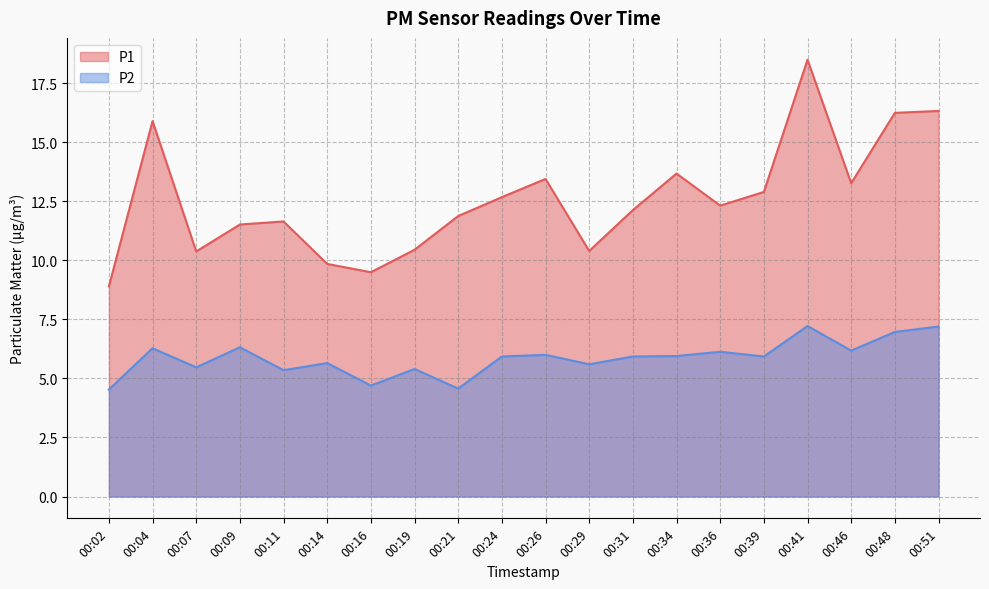

Reading left to right, what are all the values shown in this chart?

P1: 00:02=8.9	00:04=15.9	00:07=10.4	00:09=11.5	00:11=11.7	00:14=9.8	00:16=9.5	00:19=10.4	00:21=11.9	00:24=12.7	00:26=13.4	00:29=10.4	00:31=12.1	00:34=13.7	00:36=12.3	00:39=12.9	00:41=18.5	00:46=13.3	00:48=16.2	00:51=16.3
P2: 00:02=4.5	00:04=6.3	00:07=5.5	00:09=6.3	00:11=5.3	00:14=5.7	00:16=4.7	00:19=5.4	00:21=4.6	00:24=5.9	00:26=6.0	00:29=5.6	00:31=5.9	00:34=6.0	00:36=6.1	00:39=5.9	00:41=7.2	00:46=6.2	00:48=7.0	00:51=7.2